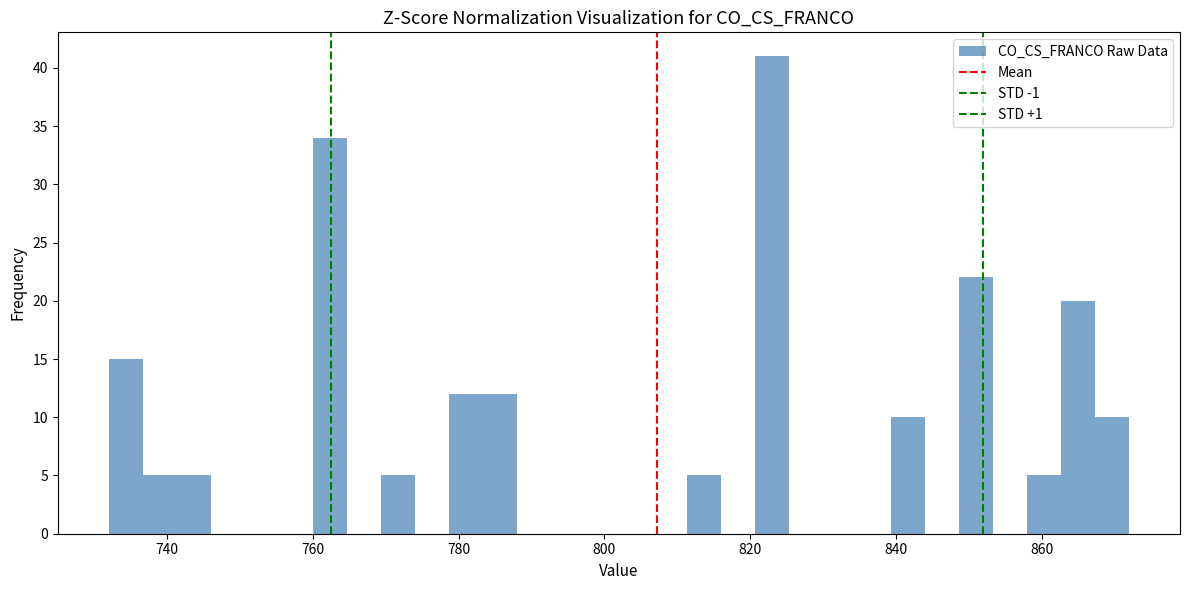

Read against the x-axis, roughly where is the centre of the tallest bar?

824